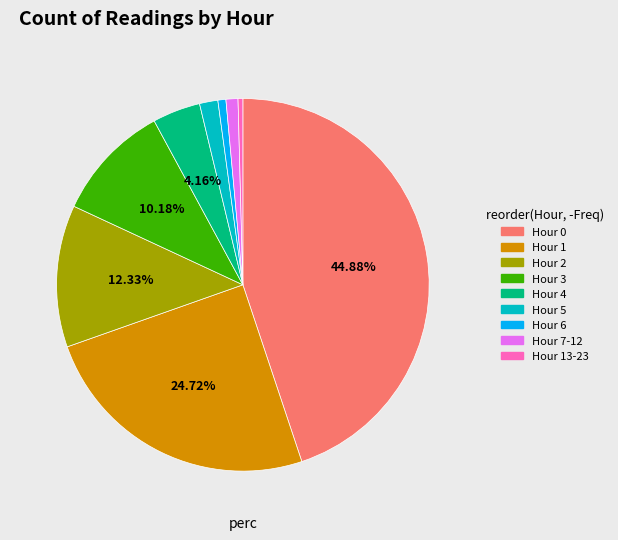

Which category has the biggest portion of the pie?

Hour 0